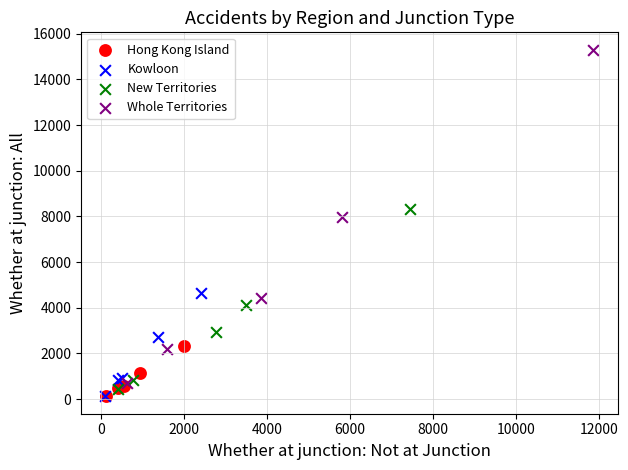

What are all the series names shown in the legend?

Hong Kong Island, Kowloon, New Territories, Whole Territories